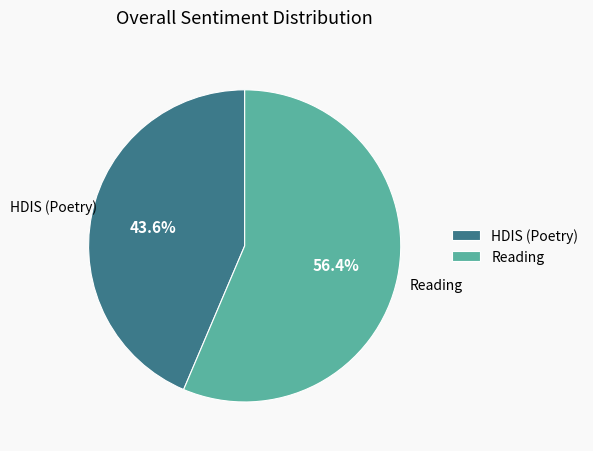

What percentage is the HDIS (Poetry) slice, to the nearest percent?

44%